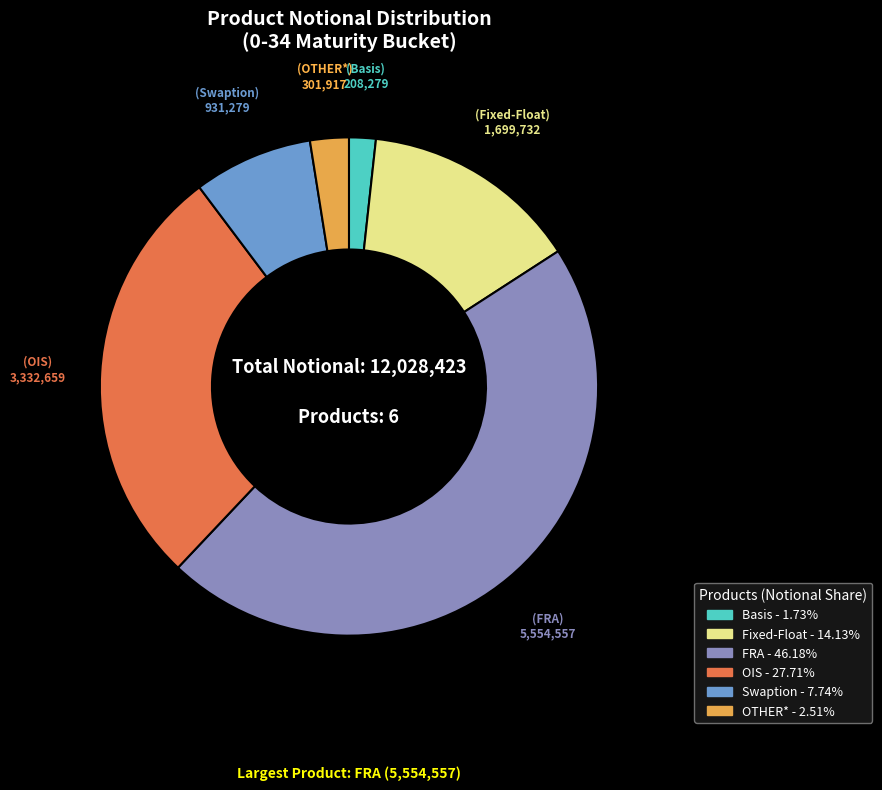

Which category has the biggest portion of the pie?

FRA